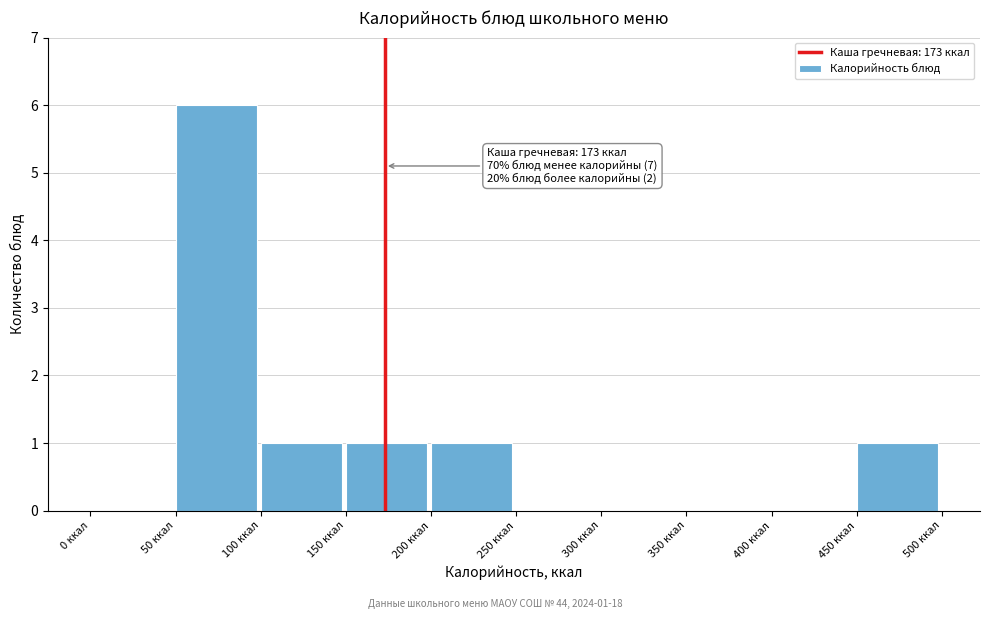

Over which range of the x-axis is the bar tallest?

50 to 100